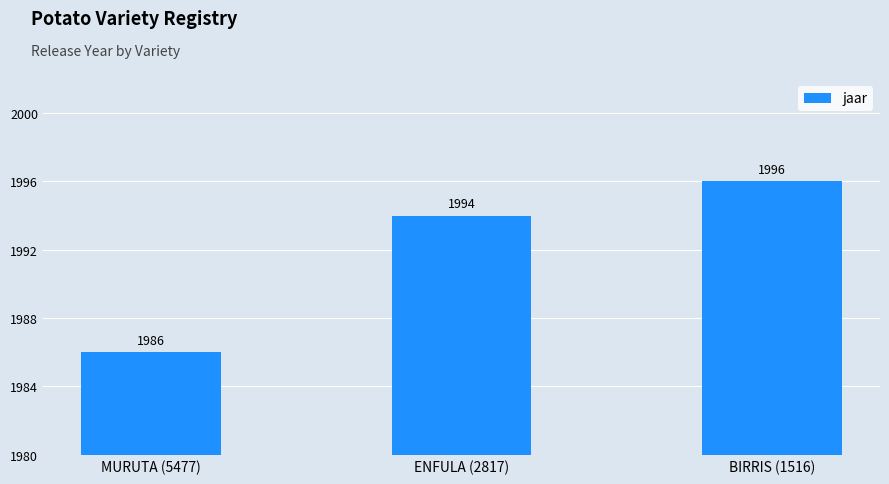

What is the label of the 2nd bar from the left?

ENFULA (2817)